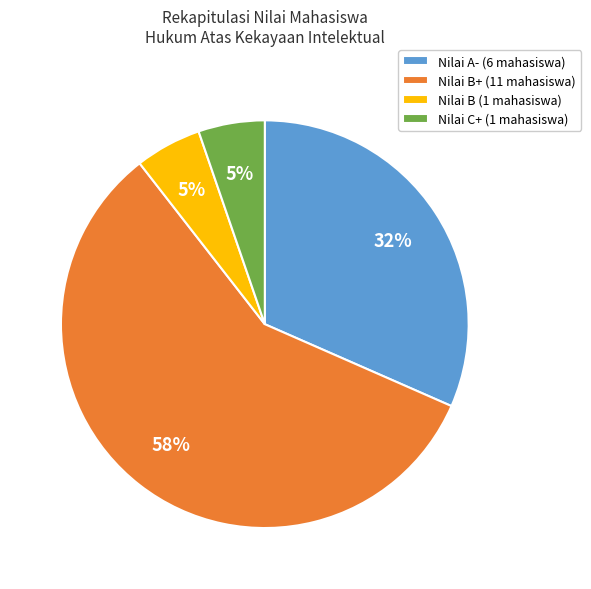

True or false: Nilai B (1 mahasiswa) accounts for 5% of the total.

True